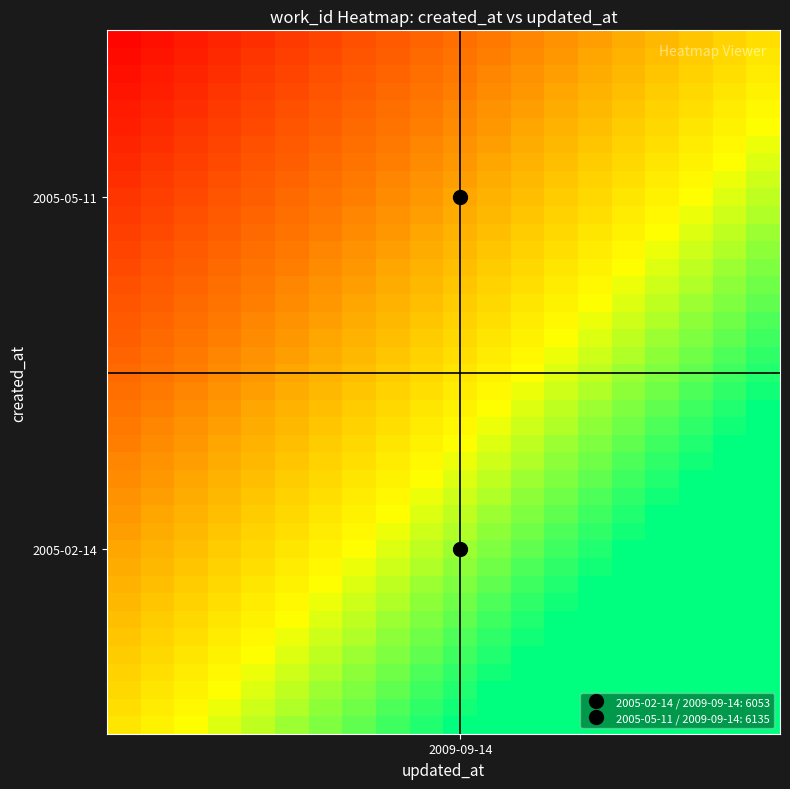

Count the number of data series in this chart.

40